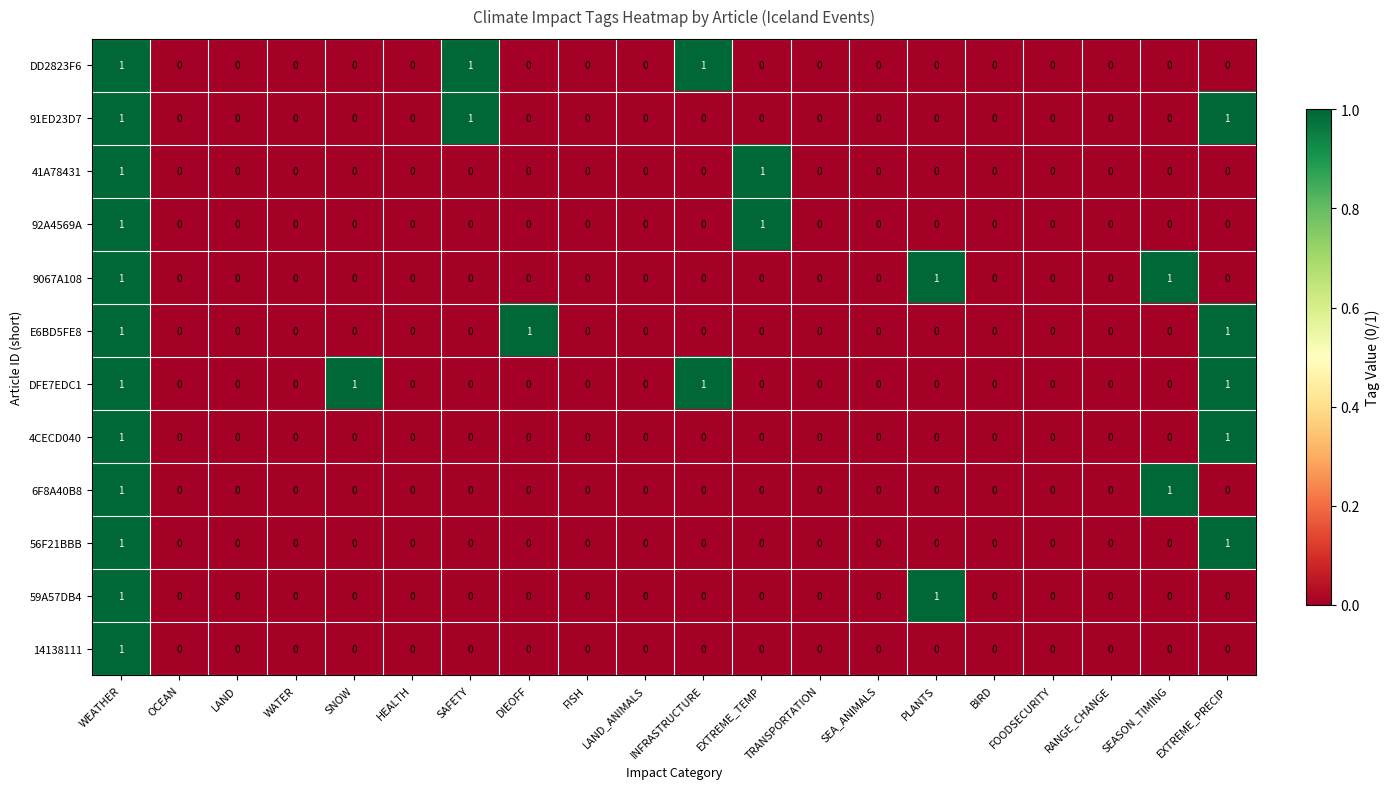

Which series has the largest total across all categories?

DFE7EDC1